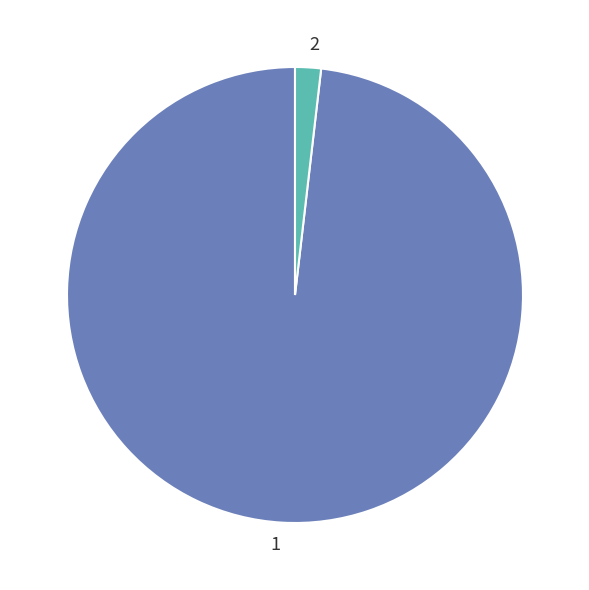

The 2 slice represents 12% of the pie. True or false?

False